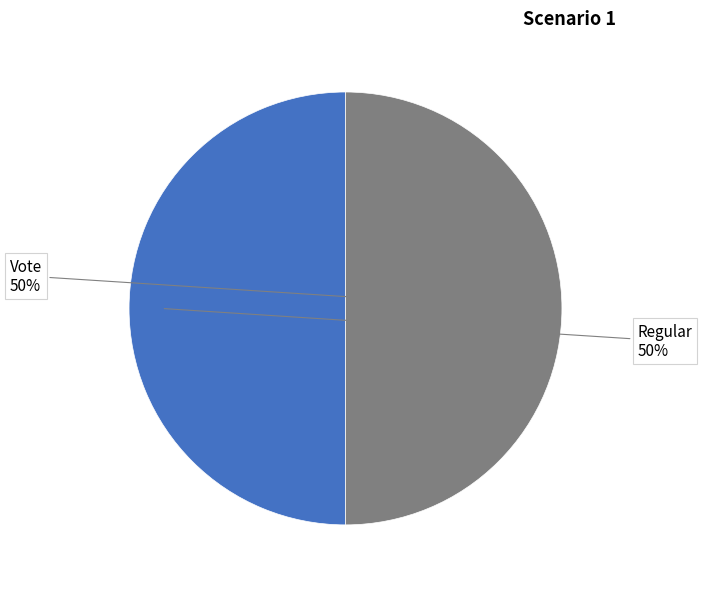

To the nearest percent, what is the average slice percentage?

50%